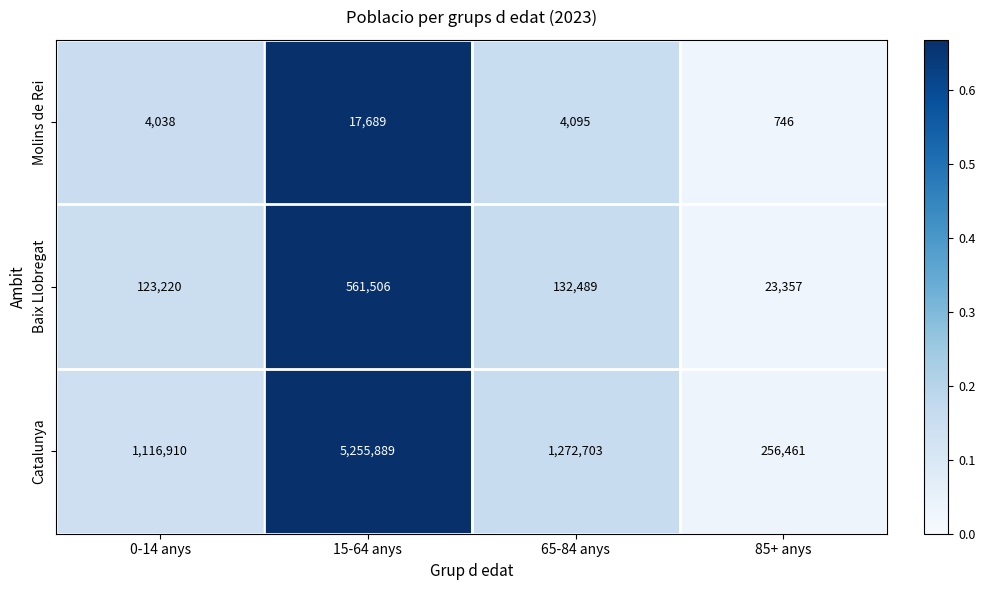

At which category does the chart reach its peak across all series?

15-64 anys